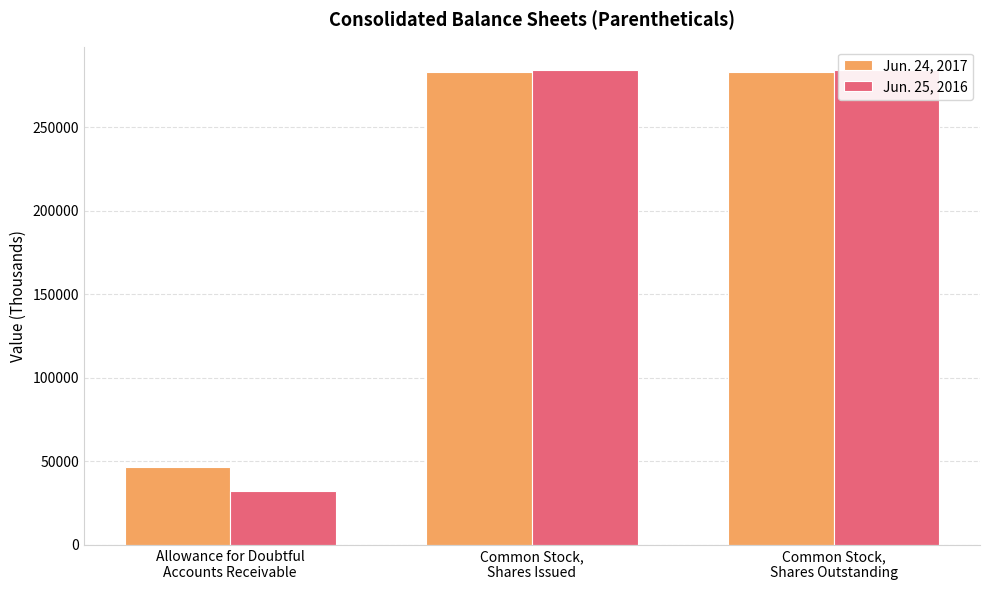

Which series has the widest spread of values?

Jun. 25, 2016